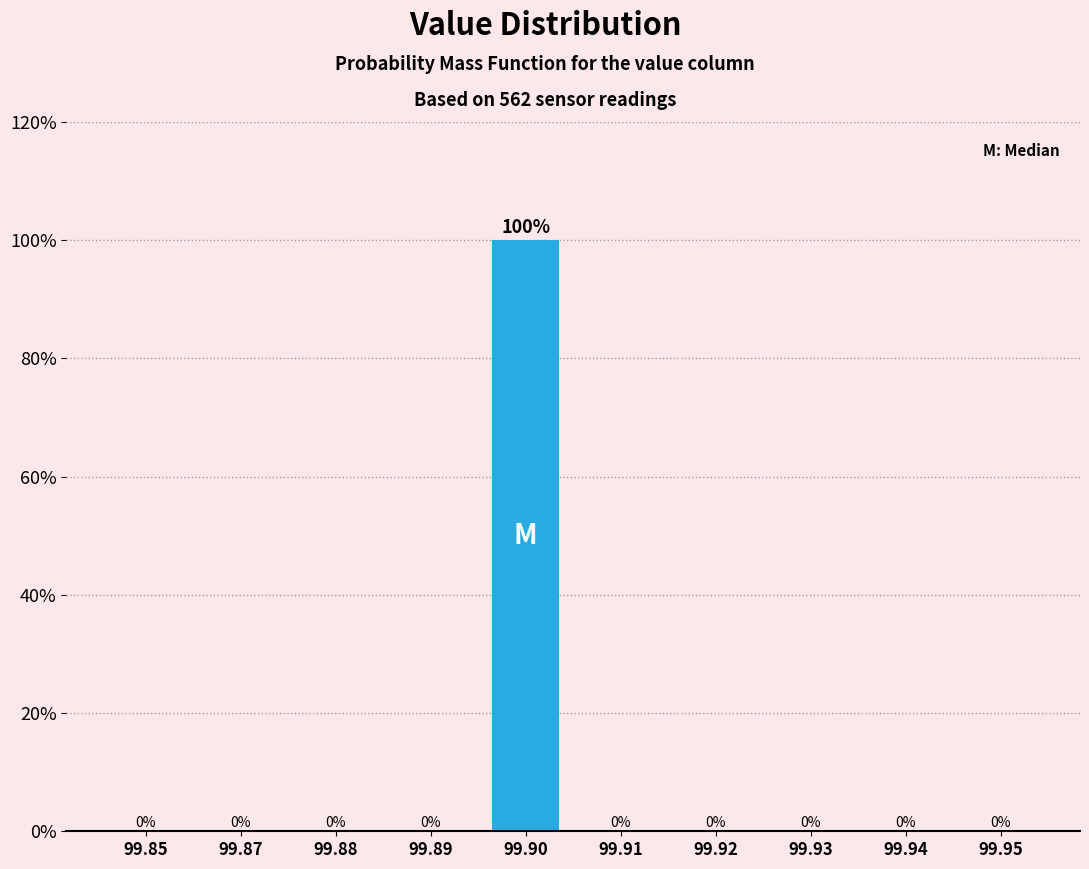

Reading right to left, transcribe all the data shown in this chart.

99.95=0	99.94=0	99.93=0	99.92=0	99.91=0	99.90=100	99.89=0	99.88=0	99.87=0	99.85=0